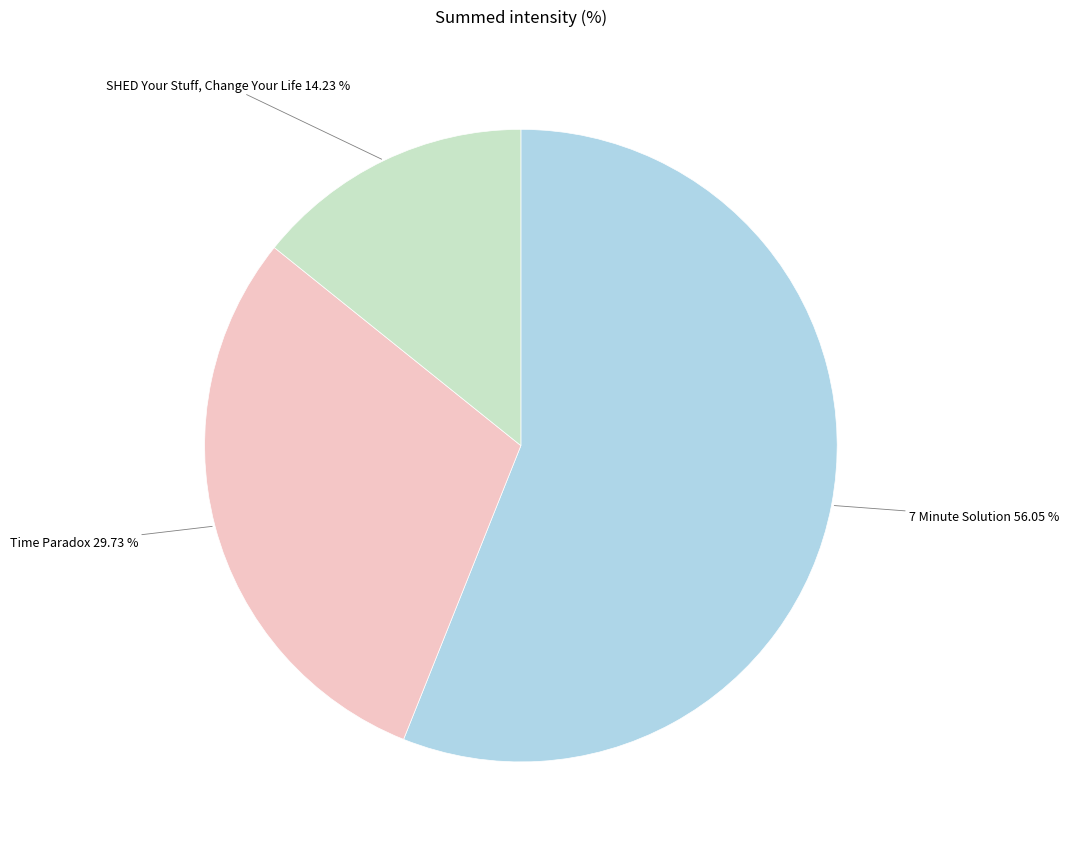

Does Time Paradox represent more than half of the total?

No